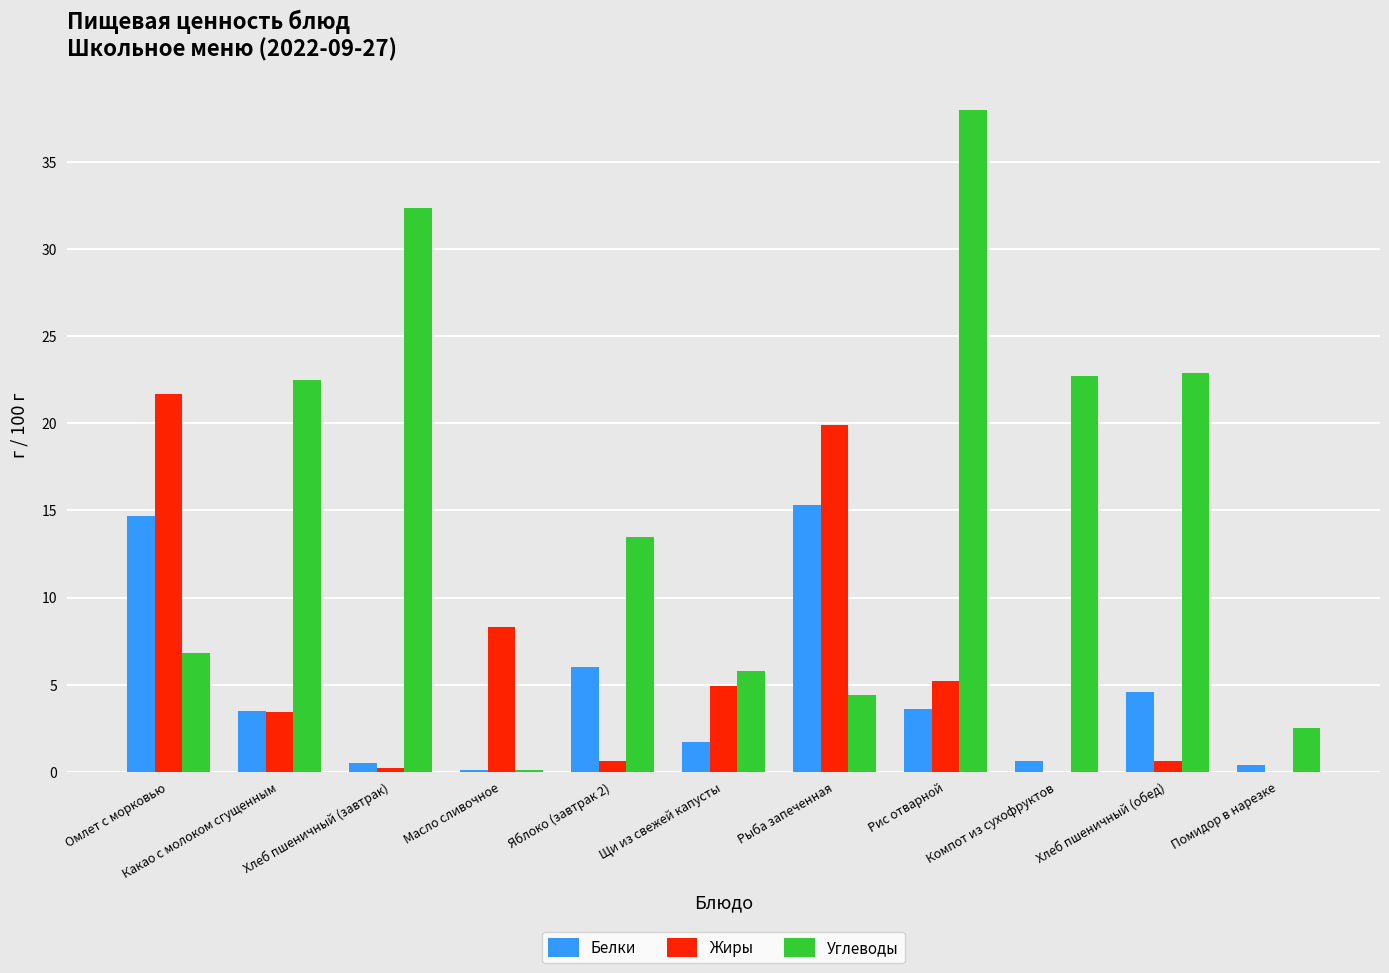

The value of Жиры at Рис отварной is 5.2. True or false?

True